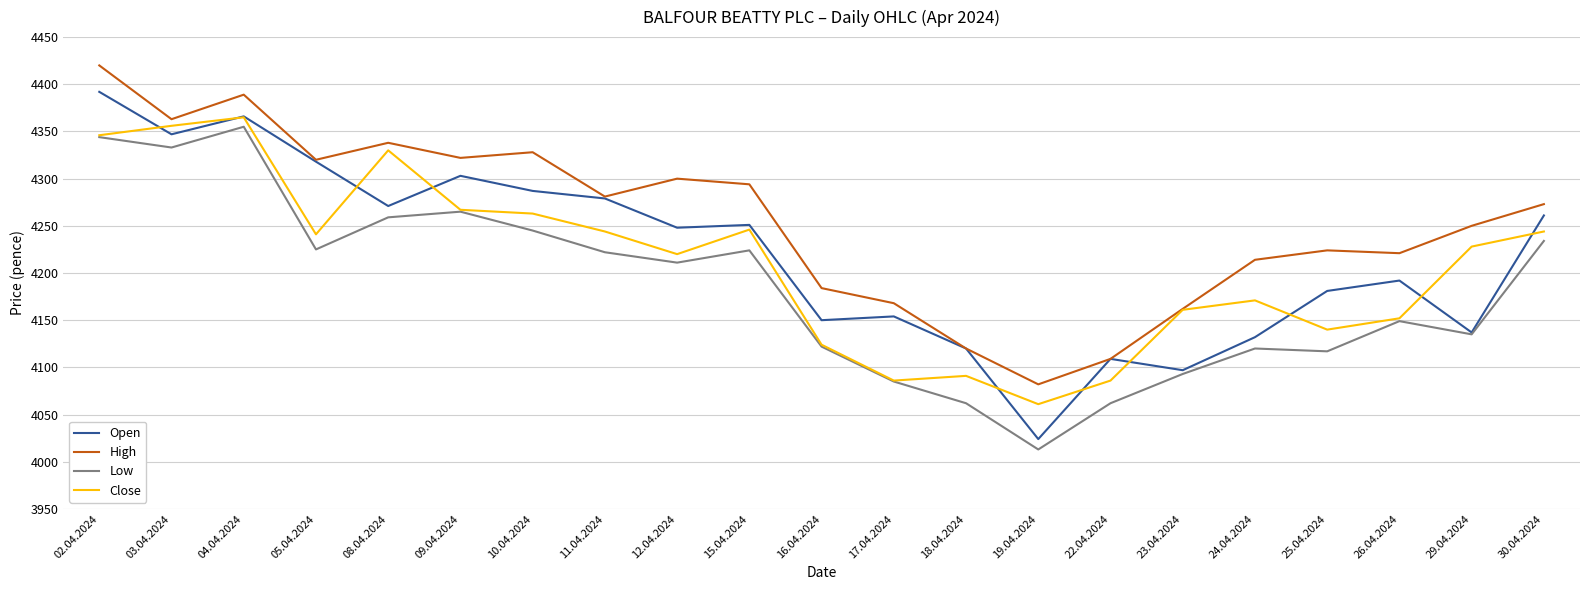

In Low, how many points are lower than both neighbors (excluding endpoints)?

6